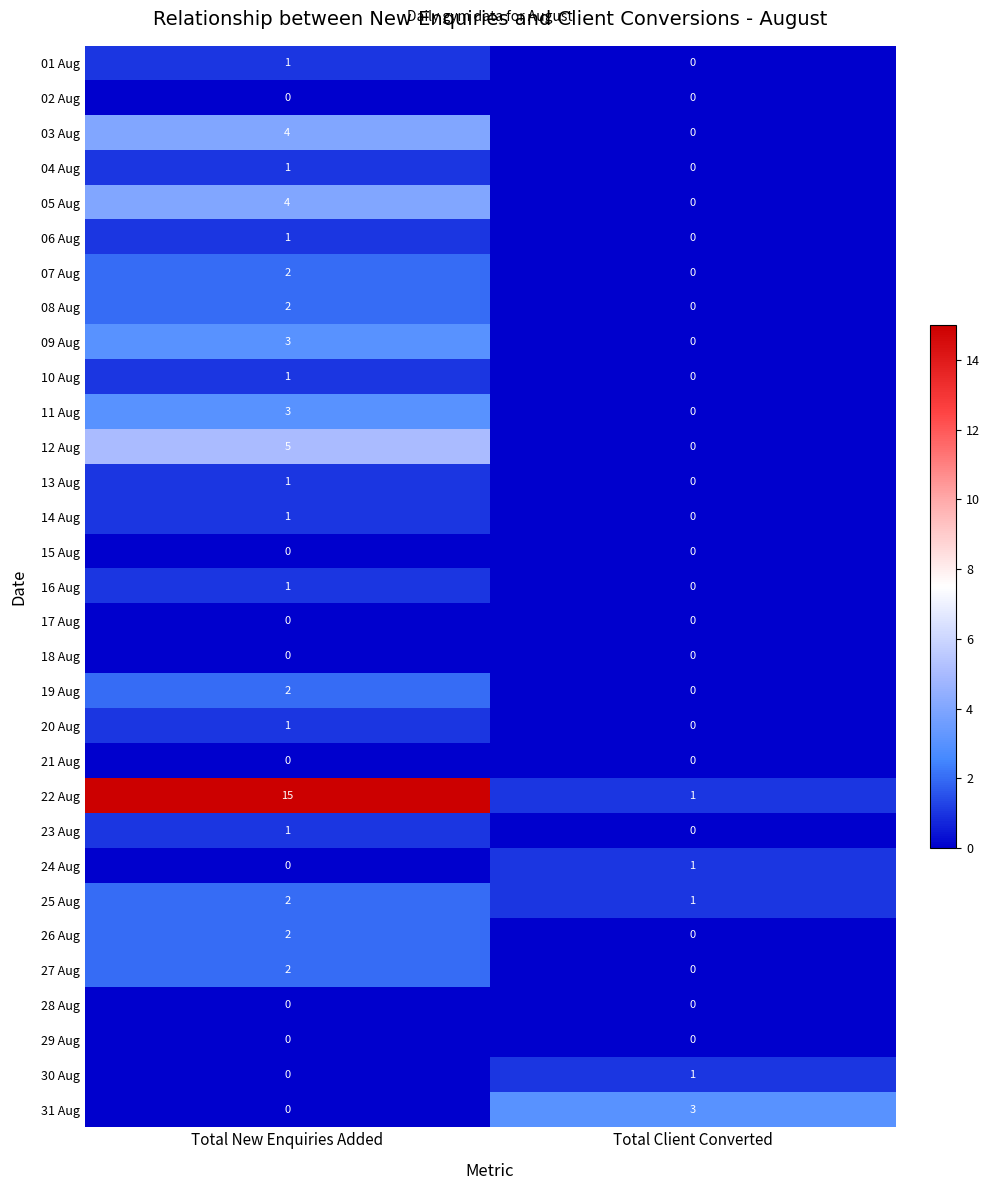

Which series has the largest range (max minus min)?

22 Aug